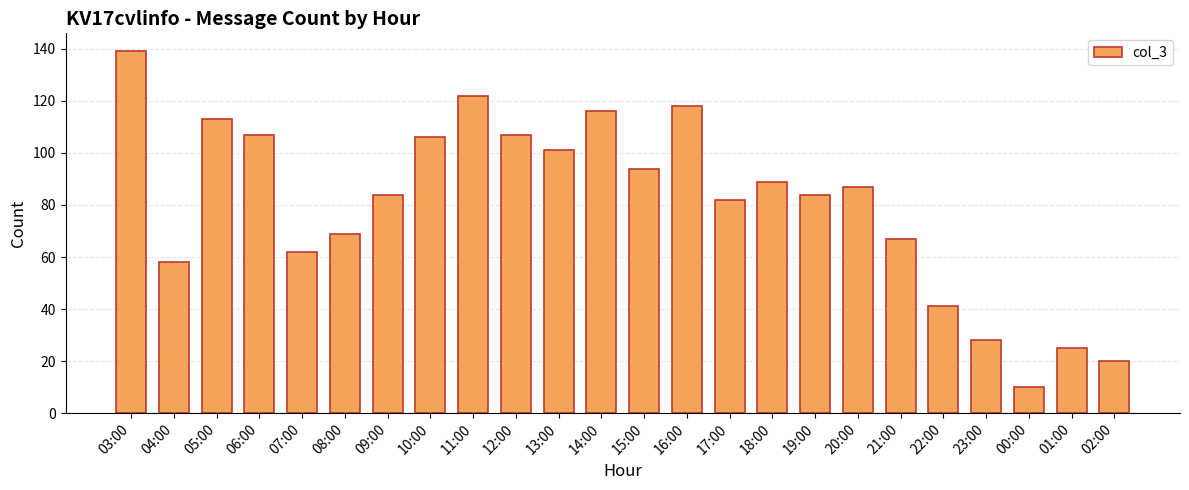

What is the label of the 23rd bar from the left?

01:00